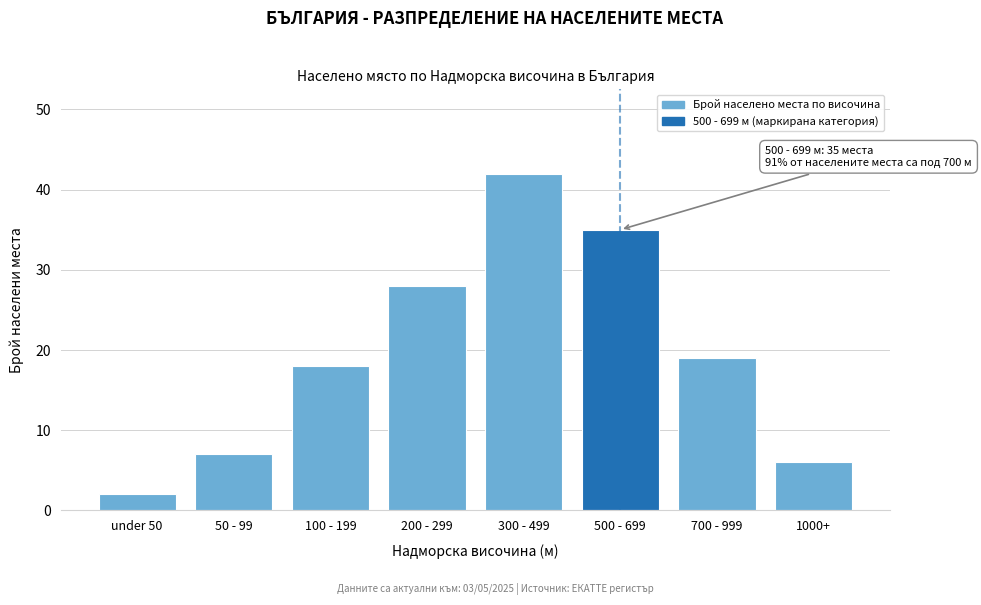

Reading left to right, what are all the values shown in this chart?

2	7	18	28	42	35	19	6